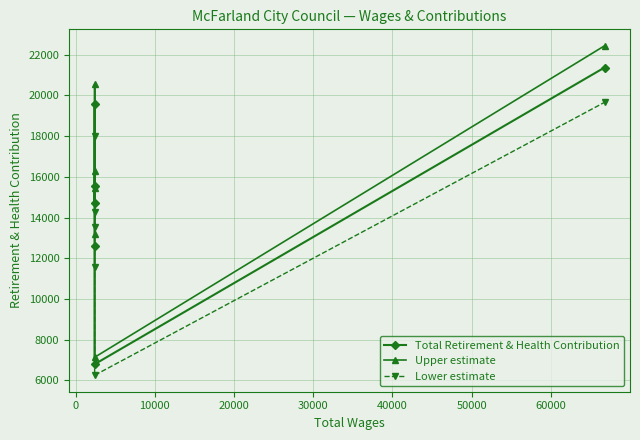

Reading left to right, list all the values displayed in this chart.

Total Retirement & Health Contribution: 15531.0	14706.0	19569.0	12587.0	6793.0	21373.0
Upper estimate: 16307.6	15441.3	20547.5	13216.4	7132.7	22441.7
Lower estimate: 14288.5	13529.5	18003.5	11580.0	6249.6	19663.2